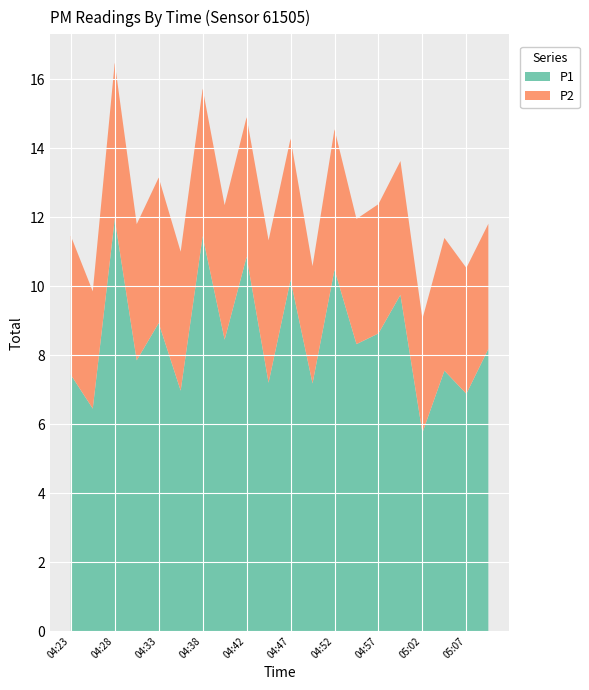

Reading left to right, what are all the values shown in this chart?

P1: 04:23=7.4	04:25=6.5	04:28=11.9	04:30=7.8	04:33=8.9	04:35=7.0	04:38=11.4	04:40=8.4	04:42=10.8	04:45=7.2	04:47=10.2	04:50=7.2	04:52=10.5	04:55=8.3	04:57=8.6	04:59=9.8	05:02=5.8	05:04=7.5	05:07=6.9	05:09=8.2
P2: 04:23=4.0	04:25=3.4	04:28=4.5	04:30=4.0	04:33=4.2	04:35=4.0	04:38=4.3	04:40=3.9	04:42=4.0	04:45=4.1	04:47=4.1	04:50=3.4	04:52=4.1	04:55=3.6	04:57=3.8	04:59=3.9	05:02=3.3	05:04=3.9	05:07=3.6	05:09=3.6